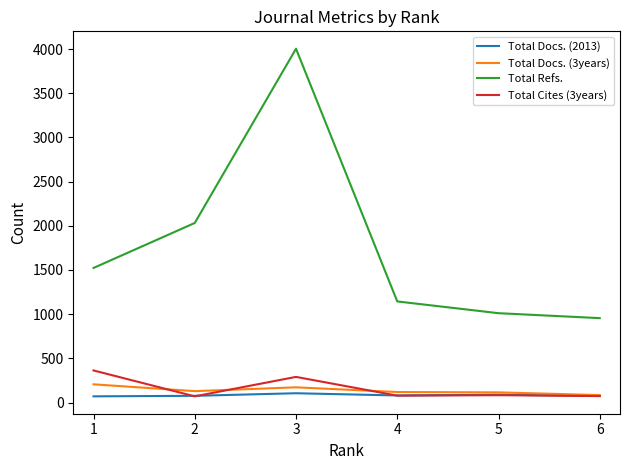

At which category does Total Cites (3years) reach its first local peak?

3